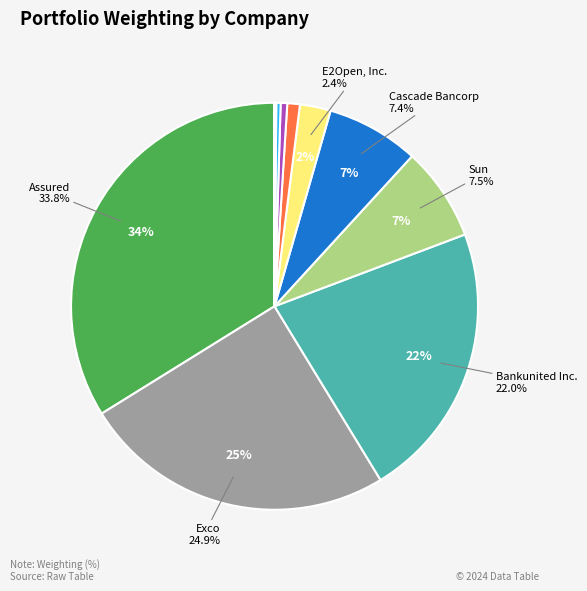

What is the smallest slice in the pie chart?

ZipRealty